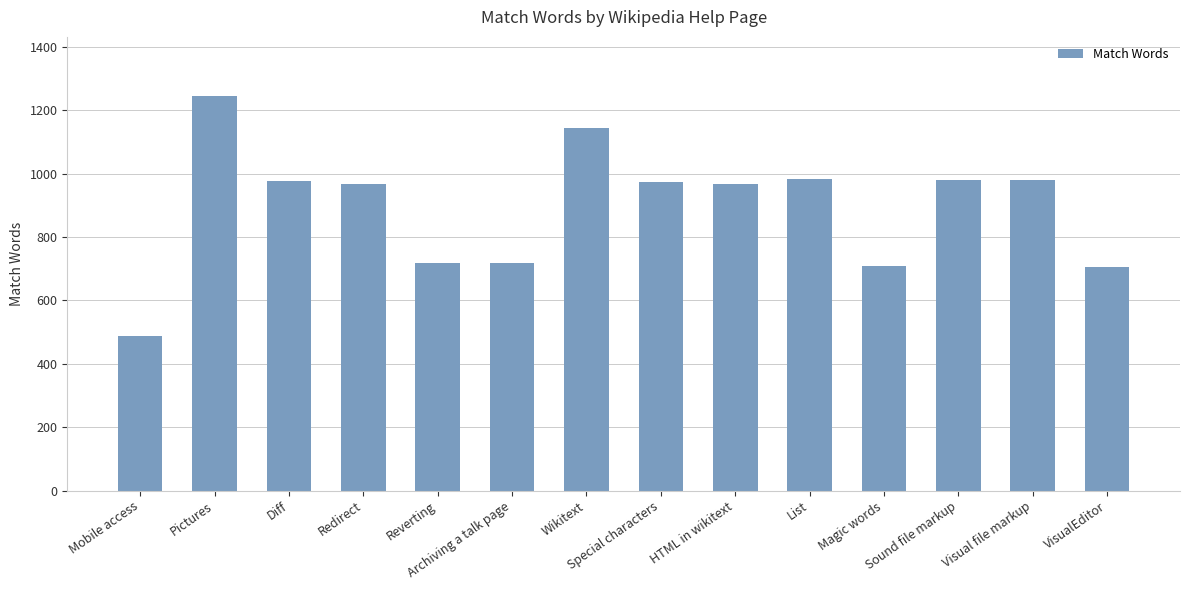

What is the ratio of the value at Special characters to the value at Visual file markup?

1.0